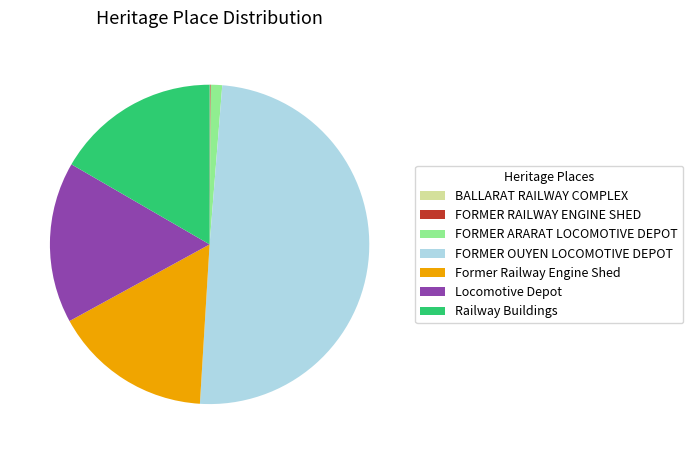

The FORMER ARARAT LOCOMOTIVE DEPOT slice represents 1% of the pie. True or false?

True